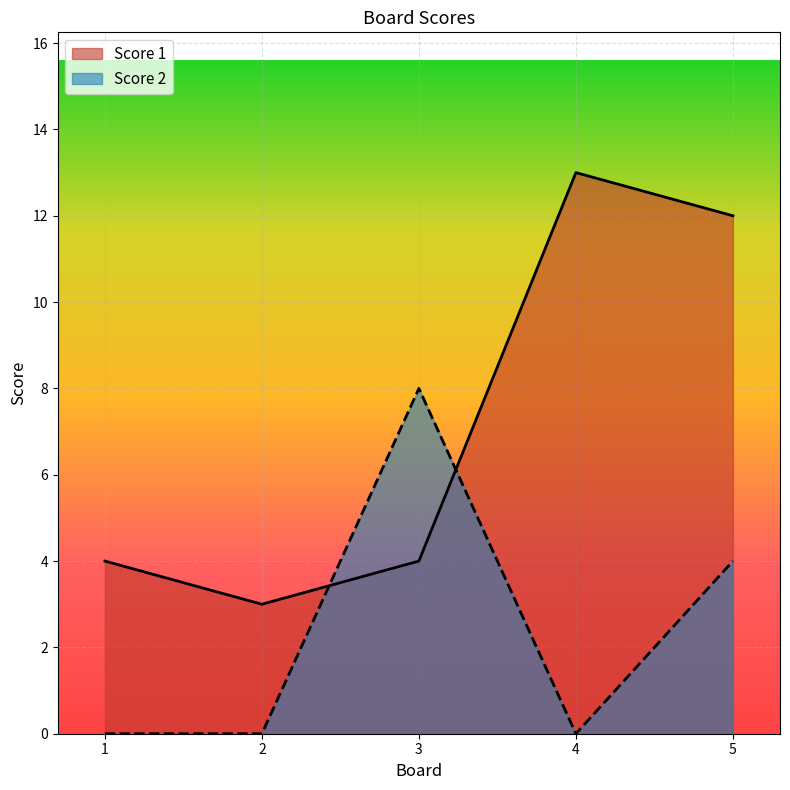

Rank the series by their maximum value, from highest to lowest.

Score 1, Score 2